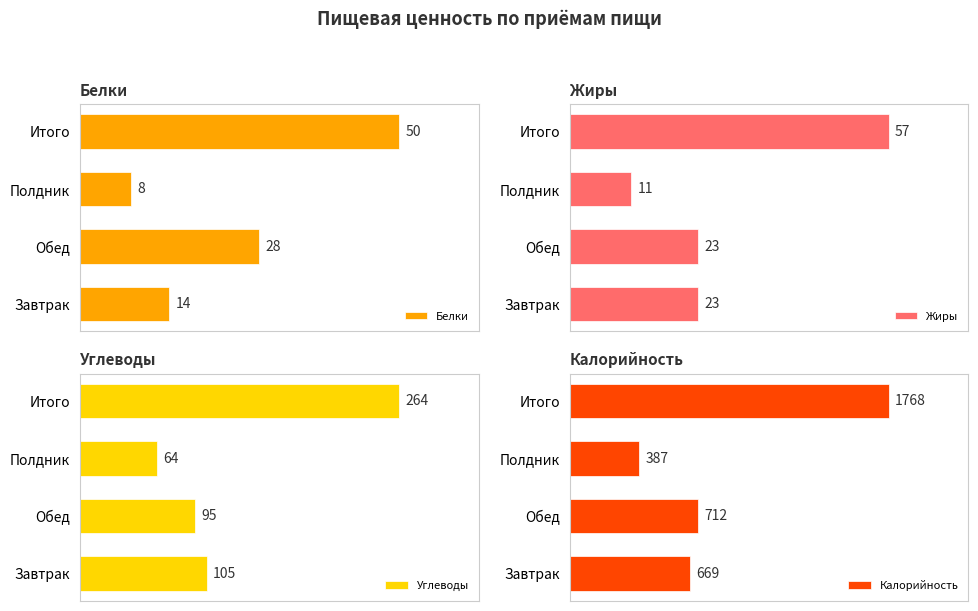

List the labels in order of Белки value, largest first.

Итого, Обед, Завтрак, Полдник